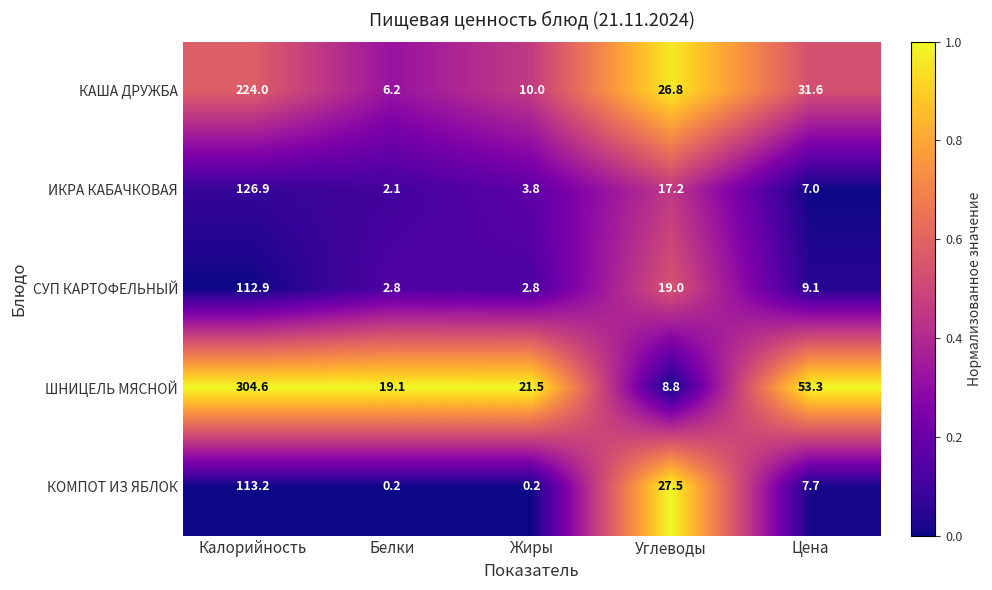

Reading right to left, transcribe all the data shown in this chart.

КАША ДРУЖБА: 31.6	26.8	10.0	6.2	224.0
ИКРА КАБАЧКОВАЯ: 7.0	17.2	3.8	2.1	126.9
СУП КАРТОФЕЛЬНЫЙ: 9.1	19.0	2.8	2.8	112.9
ШНИЦЕЛЬ МЯСНОЙ: 53.3	8.8	21.5	19.1	304.6
КОМПОТ ИЗ ЯБЛОК: 7.7	27.5	0.2	0.2	113.2